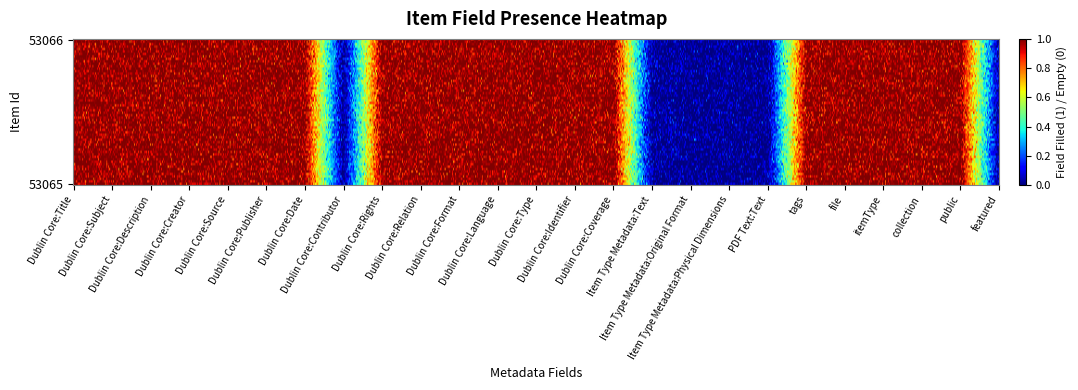

Reading left to right, list all the values displayed in this chart.

53066: Dublin Core:Title=1	Dublin Core:Subject=1	Dublin Core:Description=1	Dublin Core:Creator=1	Dublin Core:Source=1	Dublin Core:Publisher=1	Dublin Core:Date=1	Dublin Core:Contributor=0	Dublin Core:Rights=1	Dublin Core:Relation=1	Dublin Core:Format=1	Dublin Core:Language=1	Dublin Core:Type=1	Dublin Core:Identifier=1	Dublin Core:Coverage=1	Item Type Metadata:Text=0	Item Type Metadata:Original Format=0	Item Type Metadata:Physical Dimensions=0	PDF Text:Text=0	tags=1	file=1	itemType=1	collection=1	public=1	featured=0
53065: Dublin Core:Title=1	Dublin Core:Subject=1	Dublin Core:Description=1	Dublin Core:Creator=1	Dublin Core:Source=1	Dublin Core:Publisher=1	Dublin Core:Date=1	Dublin Core:Contributor=0	Dublin Core:Rights=1	Dublin Core:Relation=1	Dublin Core:Format=1	Dublin Core:Language=1	Dublin Core:Type=1	Dublin Core:Identifier=1	Dublin Core:Coverage=1	Item Type Metadata:Text=0	Item Type Metadata:Original Format=0	Item Type Metadata:Physical Dimensions=0	PDF Text:Text=0	tags=1	file=1	itemType=1	collection=1	public=1	featured=0